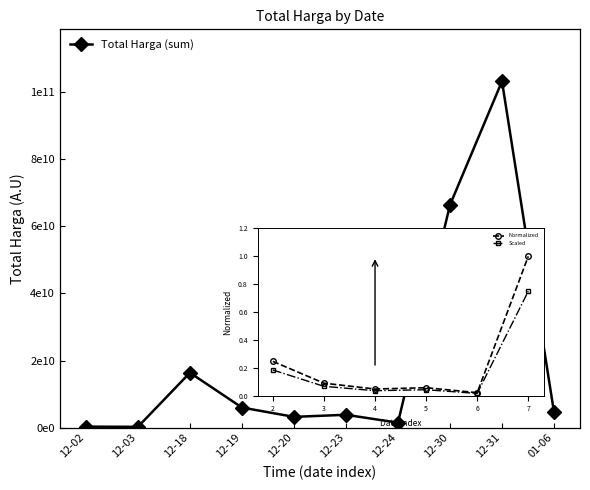

Does the chart have visible grid lines?

No